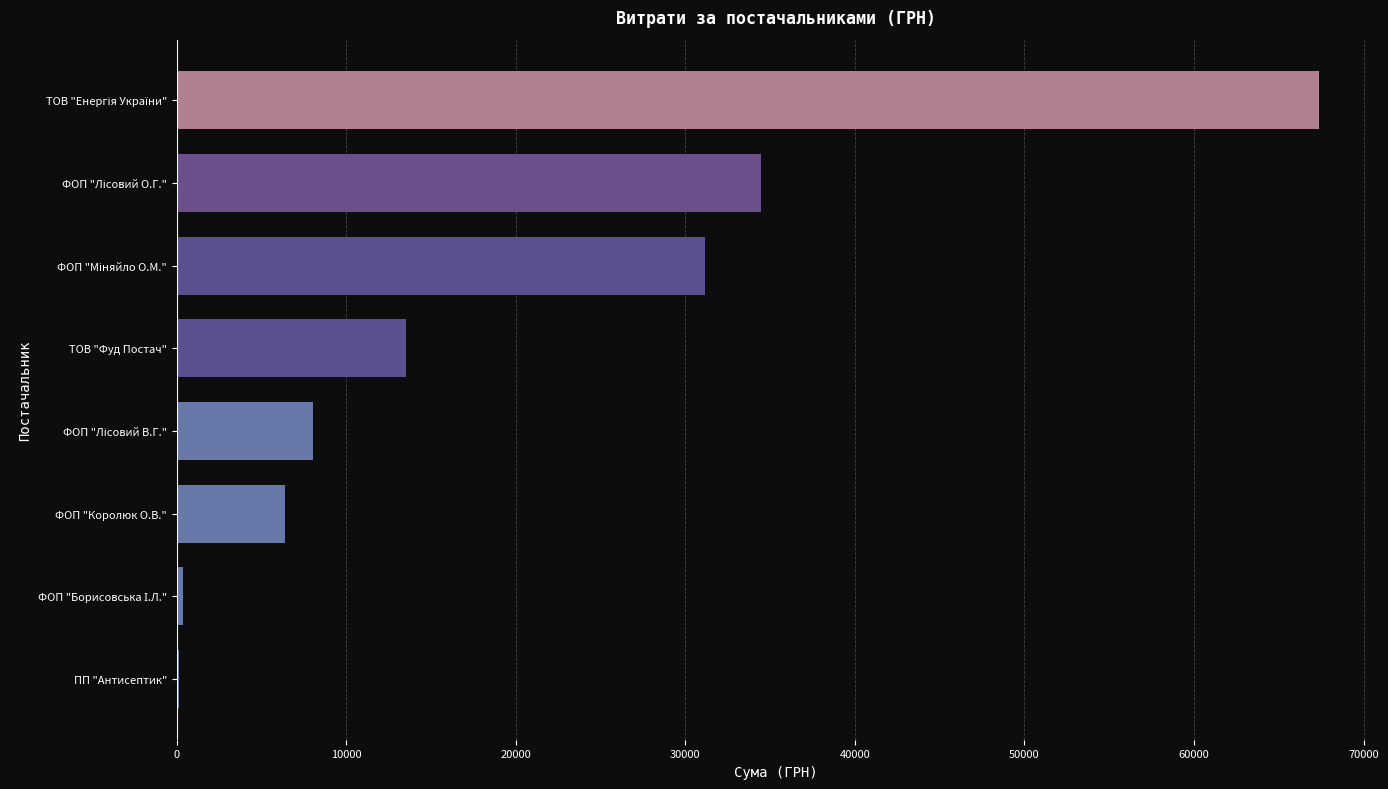

Is it true that the value at ТОВ "Фуд Постач" is 5952.4?

False